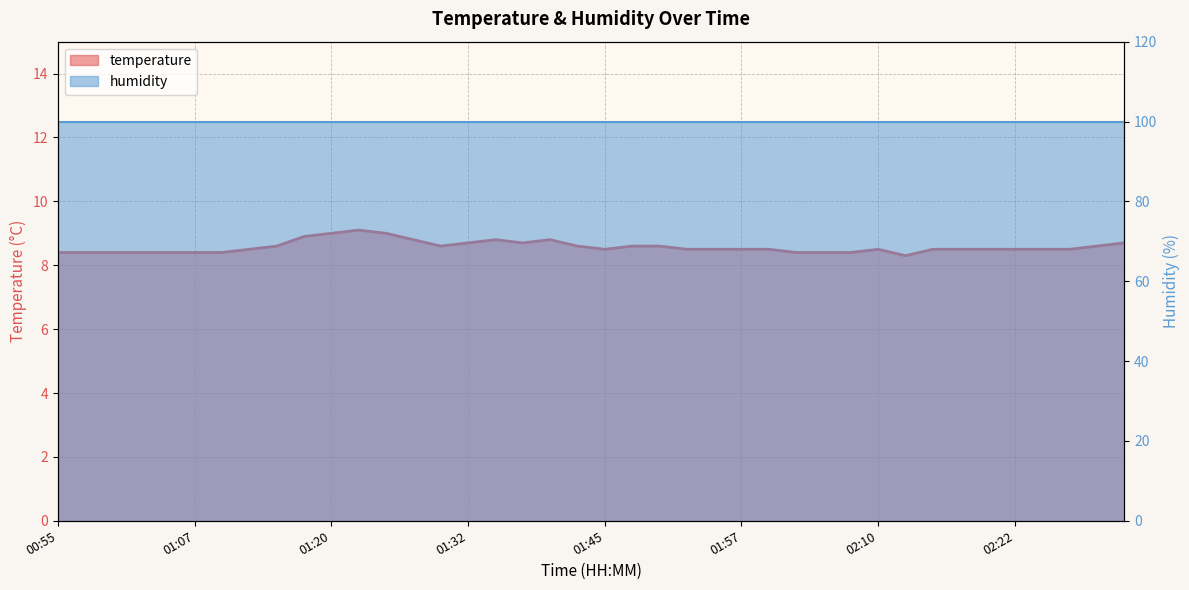

What is the difference between the maximum and minimum values?

0.8